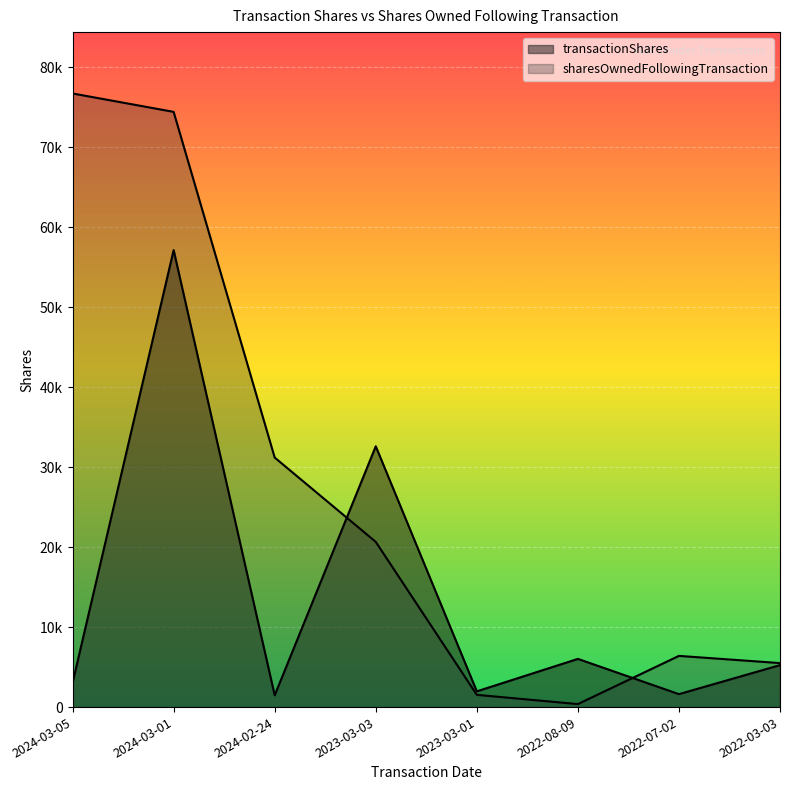

What is the highest value of the sharesOwnedFollowingTransaction series?

76693